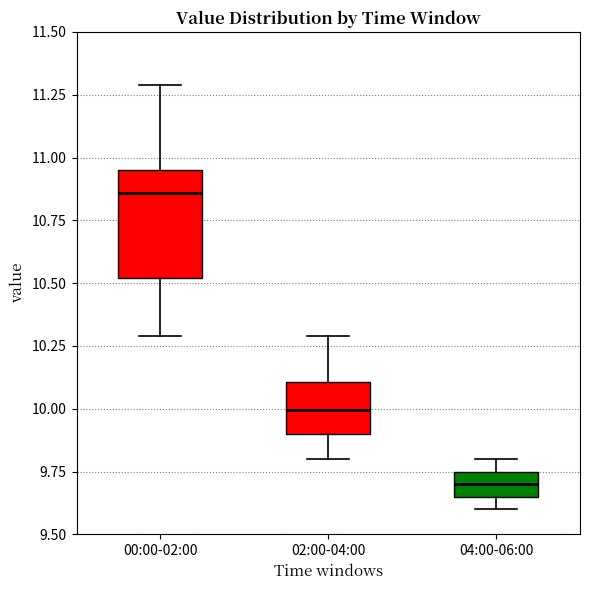

Which box has the highest median line?

00:00-02:00